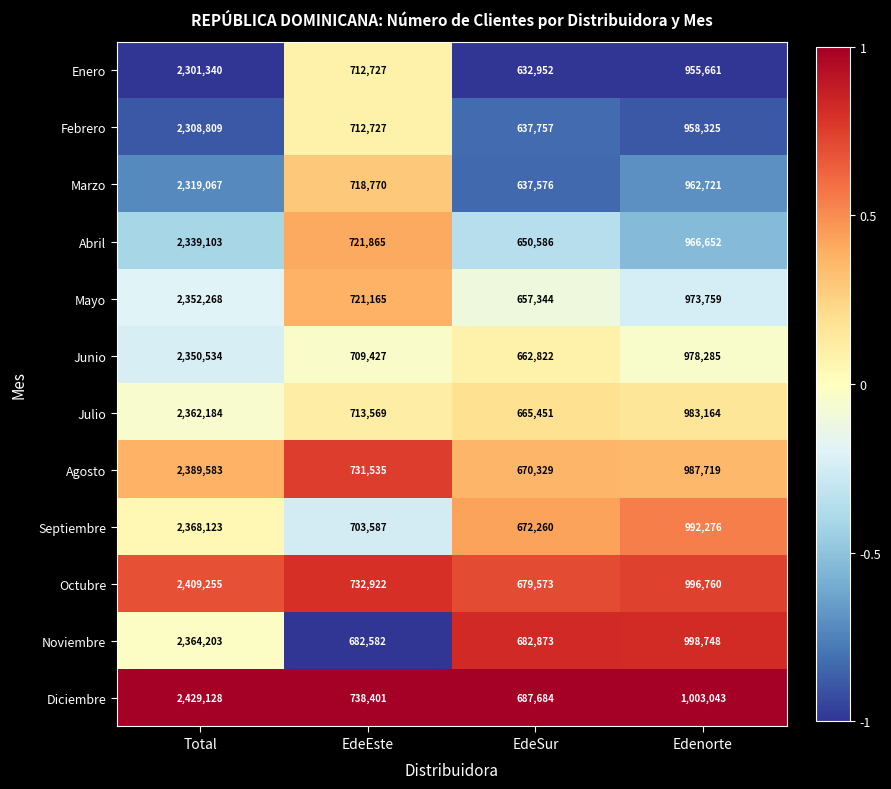

List the series in order of their peak value, lowest first.

Enero, Febrero, Marzo, Abril, Junio, Mayo, Julio, Noviembre, Septiembre, Agosto, Octubre, Diciembre